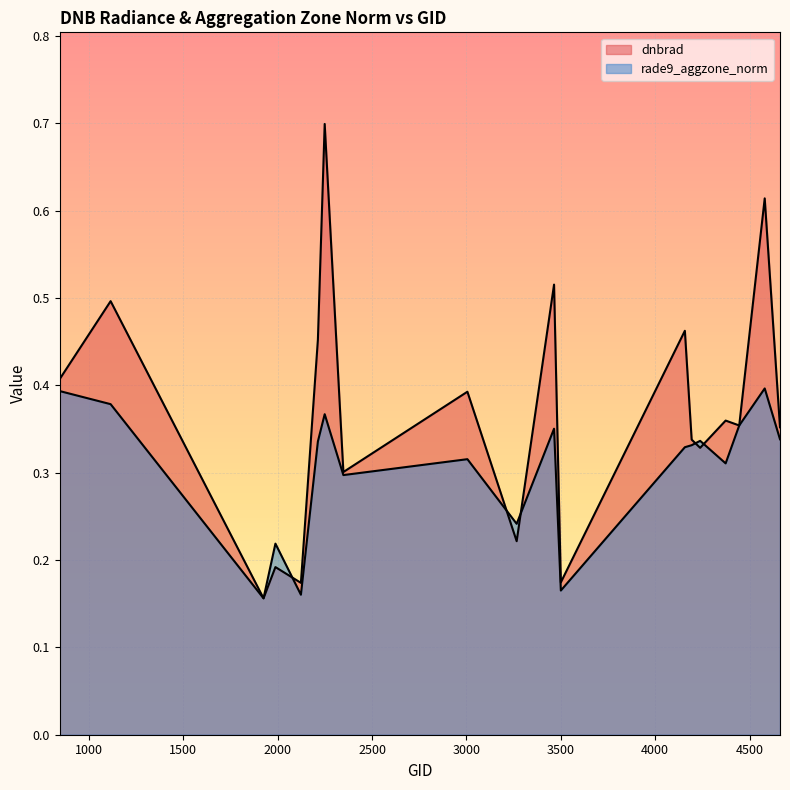

Reading left to right, transcribe all the data shown in this chart.

dnbrad: 0.4	0.5	0.2	0.2	0.2	0.5	0.7	0.3	0.4	0.2	0.5	0.2	0.5	0.3	0.3	0.4	0.4	0.6	0.4
rade9_aggzone_norm: 0.4	0.4	0.2	0.2	0.2	0.3	0.4	0.3	0.3	0.2	0.4	0.2	0.3	0.3	0.3	0.3	0.4	0.4	0.3